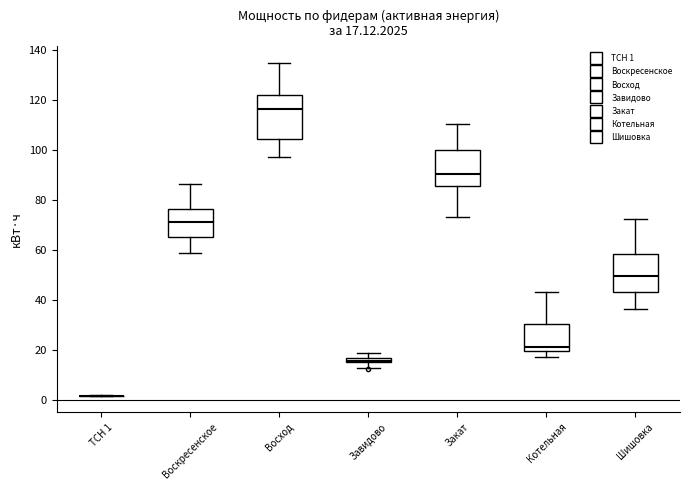

Comparing the boxes themselves (not the whiskers), which one is the tallest?

Восход